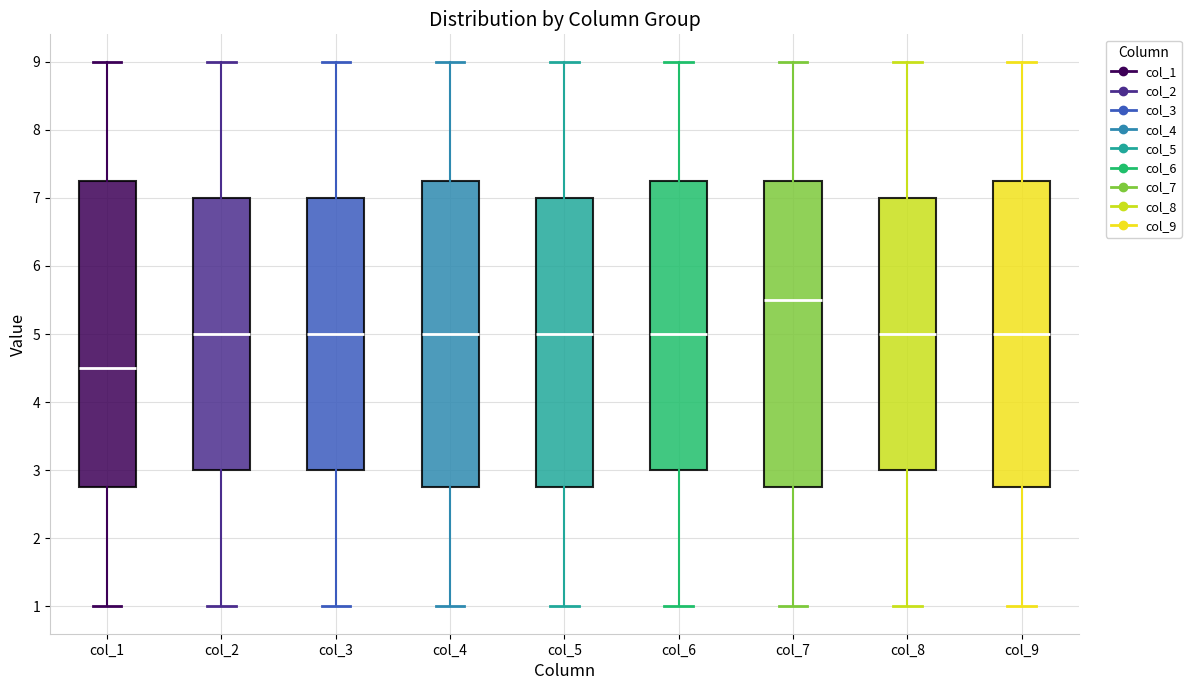

Which box has the highest median line?

col_7